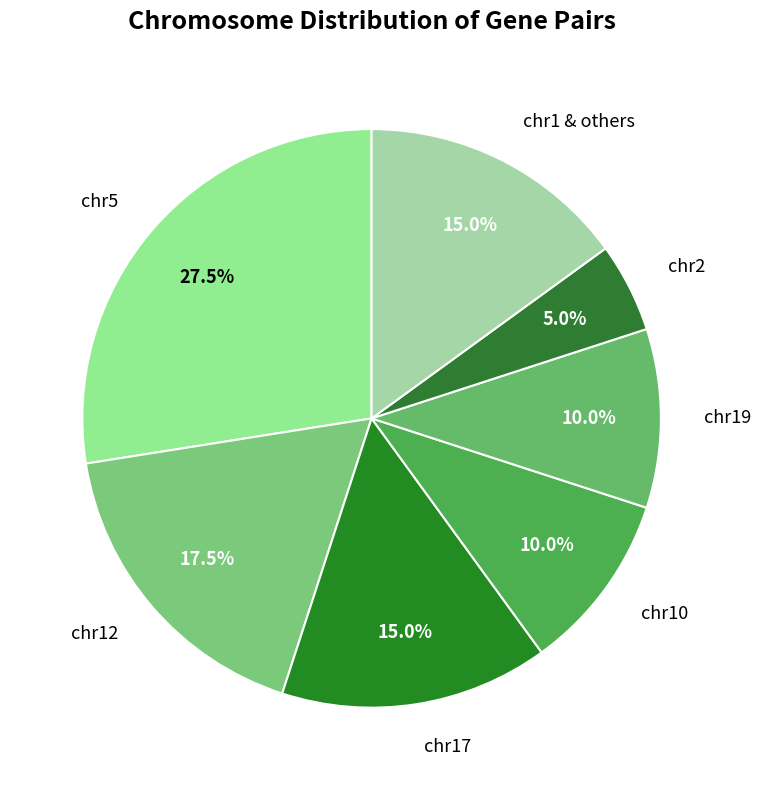

Between chr5 and chr1 & others, which is larger?

chr5